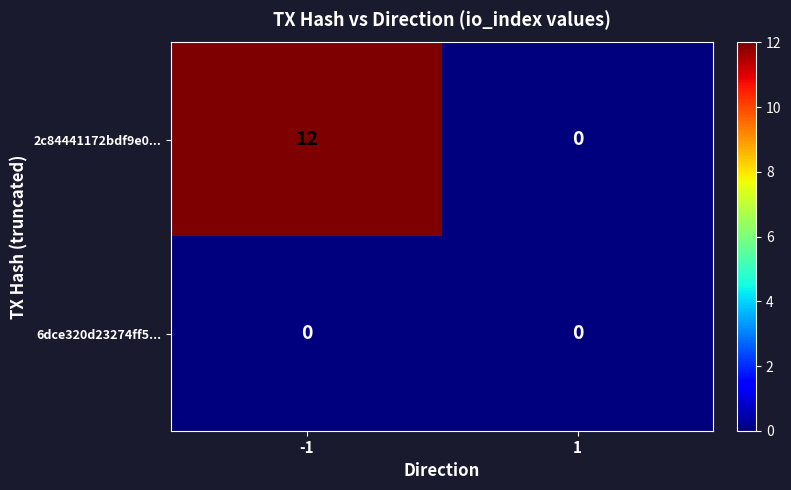

What is the sum of the 2c84441172bdf9e0... values at 1 and -1?

12